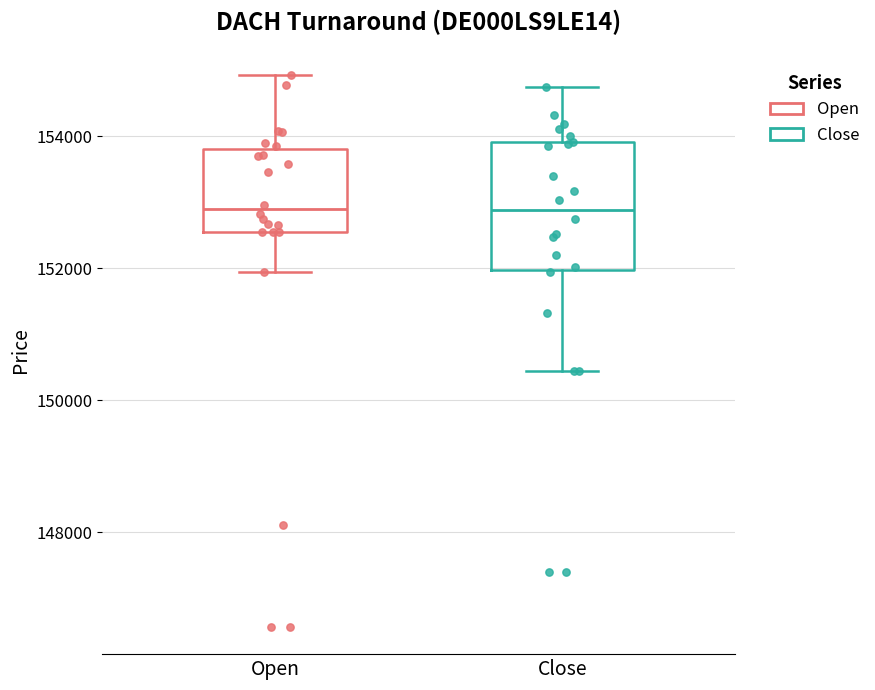

Which box is the tallest, from its lower edge to its upper edge?

Close